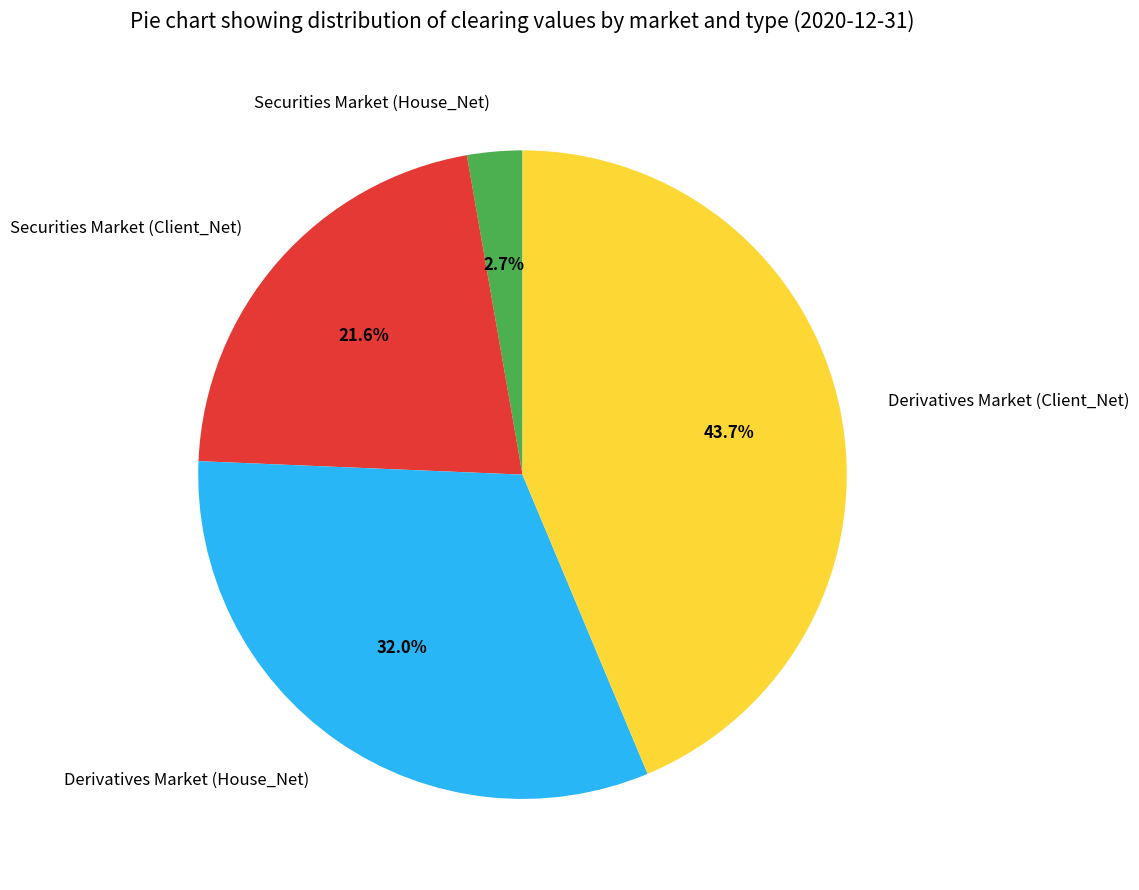

Does Derivatives Market (Client_Net) account for over 50% of the chart?

No